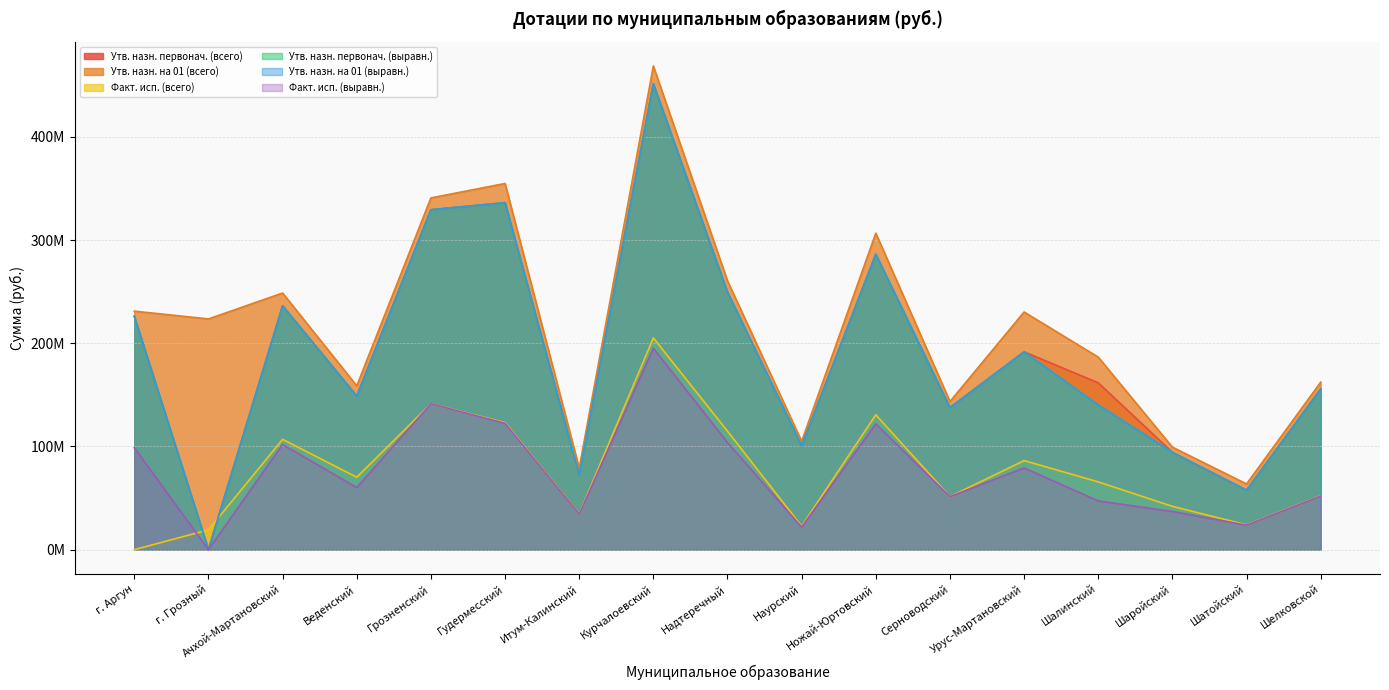

Rank the categories by Факт. исп. (всего) value from highest to lowest.

Курчалоевский, Грозненский, Ножай-Юртовский, Гудермесский, Надтеречный, Ачхой-Мартановский, Урус-Мартановский, Веденский, Шалинский, Шелковской, Серноводский, Шаройский, Итум-Калинский, Шатойский, Наурский, г. Грозный, г. Аргун